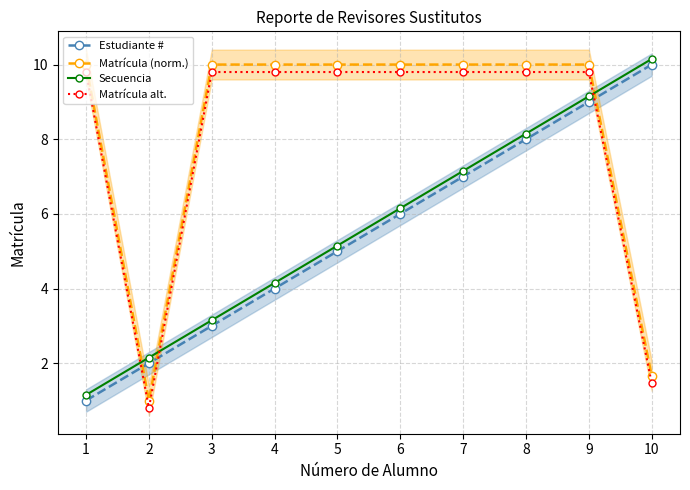

Which has a higher value, 8 or 4?

8